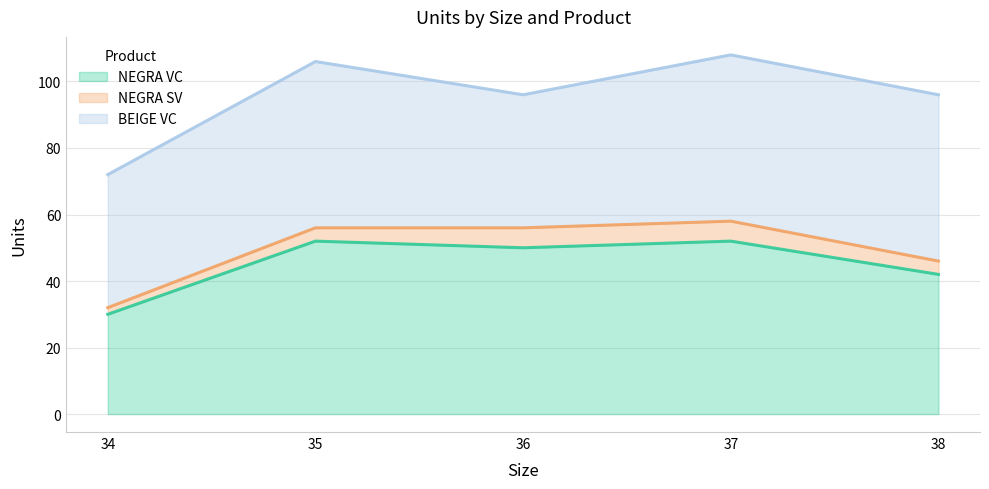

What is the average value of the BEIGE VC series?

46